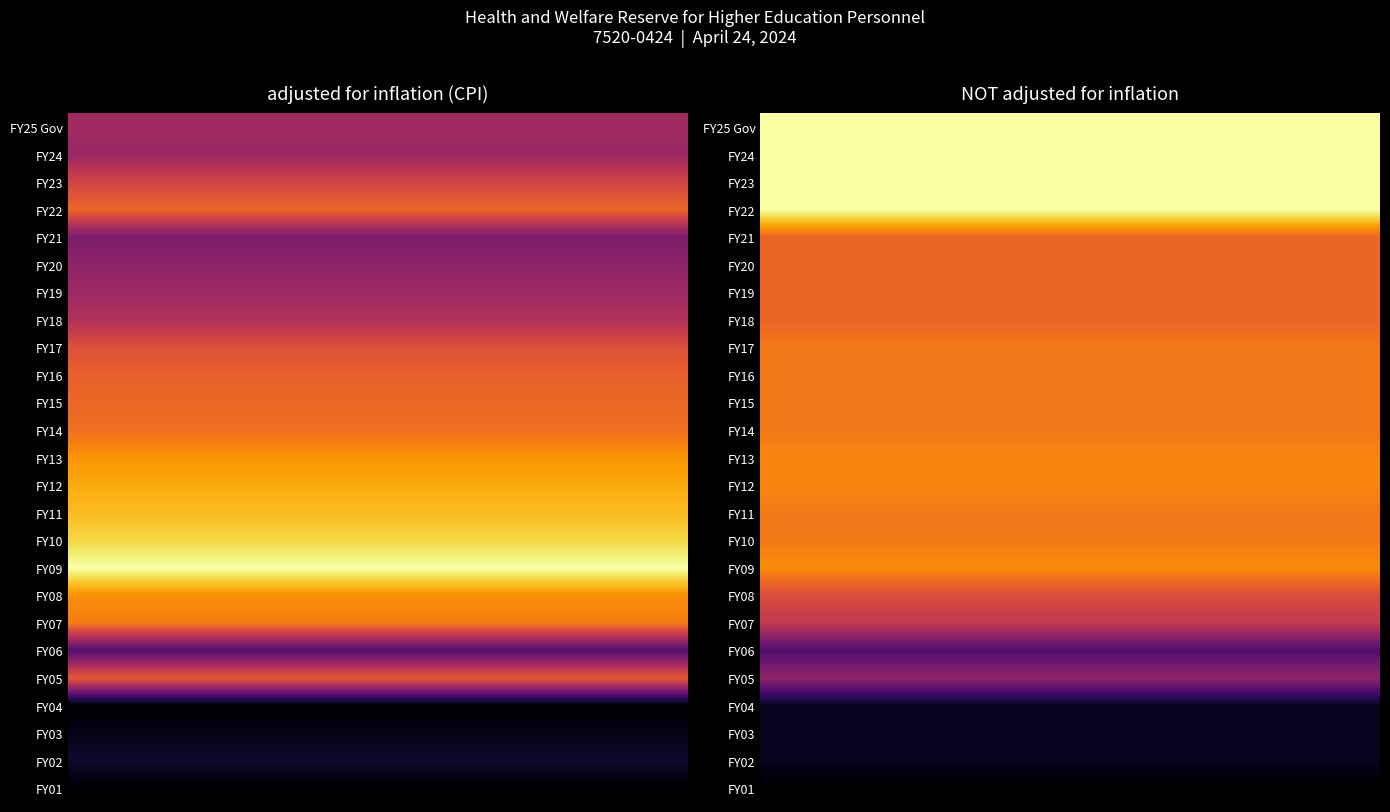

Reading right to left, extract all data points from this chart.

FY25 Gov: 6529017	6529017
FY24: 6529017	6471804
FY23: 6529017	6876294
FY22: 6529017	7163372
FY21: 5317214	6251745
FY20: 5317214	6394847
FY19: 5317214	6495916
FY18: 5317214	6630586
FY17: 5481664	6988889
FY16: 5481664	7118912
FY15: 5481664	7166211
FY14: 5481664	7217487
FY13: 5581664	7463503
FY12: 5581664	7589293
FY11: 5494616	7690344
FY10: 5494616	7842901
FY09: 5636376	8124433
FY08: 5082464	7428608
FY07: 4823000	7310884
FY06: 3850000	5987645
FY05: 4382445	7073193
FY04: 3182263	5290436
FY03: 3182263	5407133
FY02: 3182263	5526252
FY01: 2998441	5299234